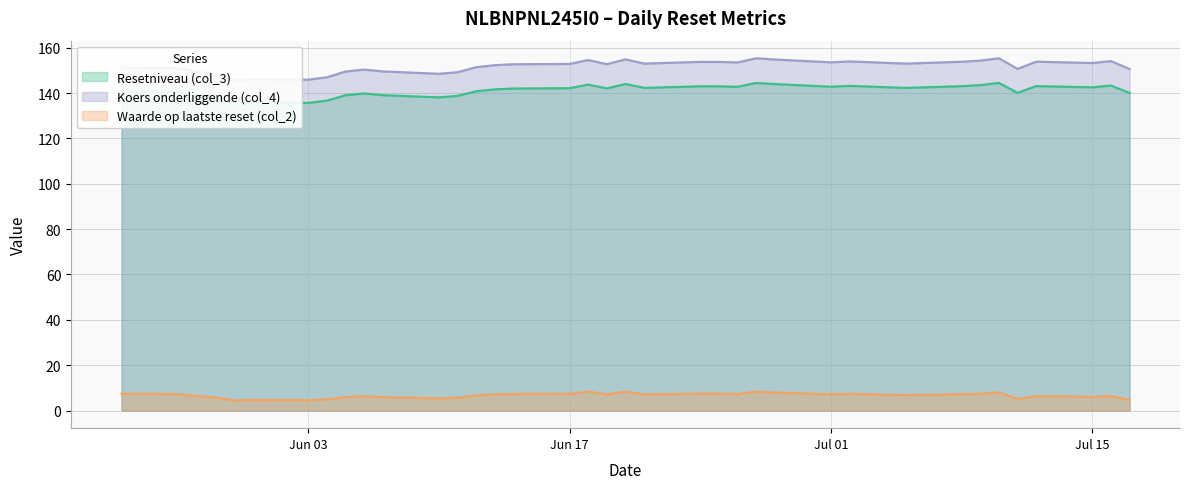

How many values in the Waarde op laatste reset (col_2) series exceed 7?

20